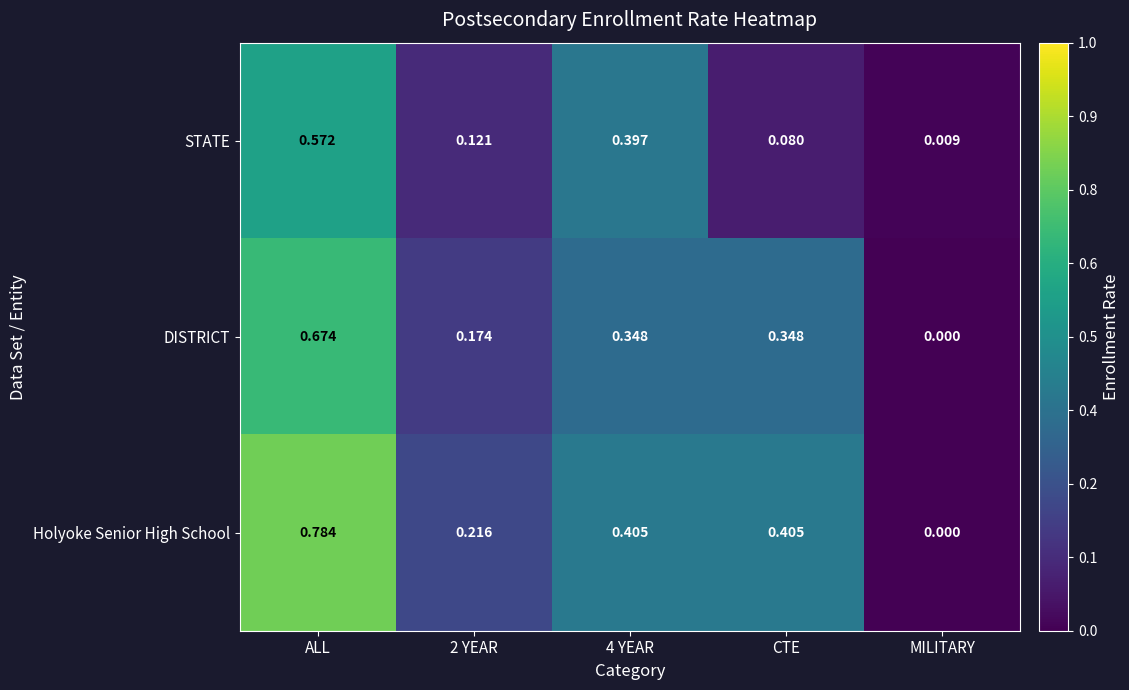

At which category is the sum across all series the highest?

ALL